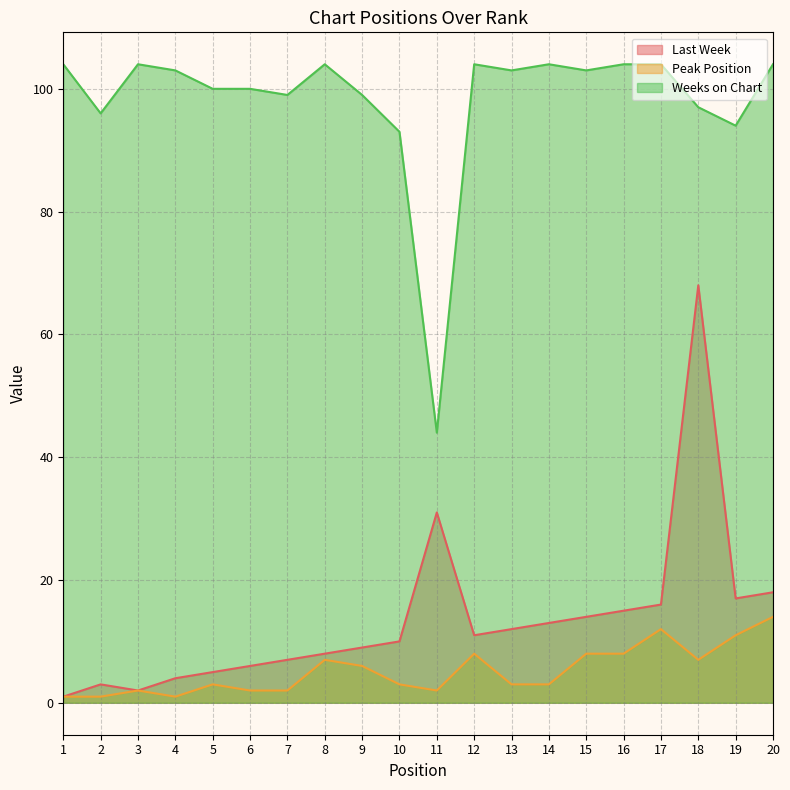

The value of Weeks on Chart at 16 is 104. True or false?

True